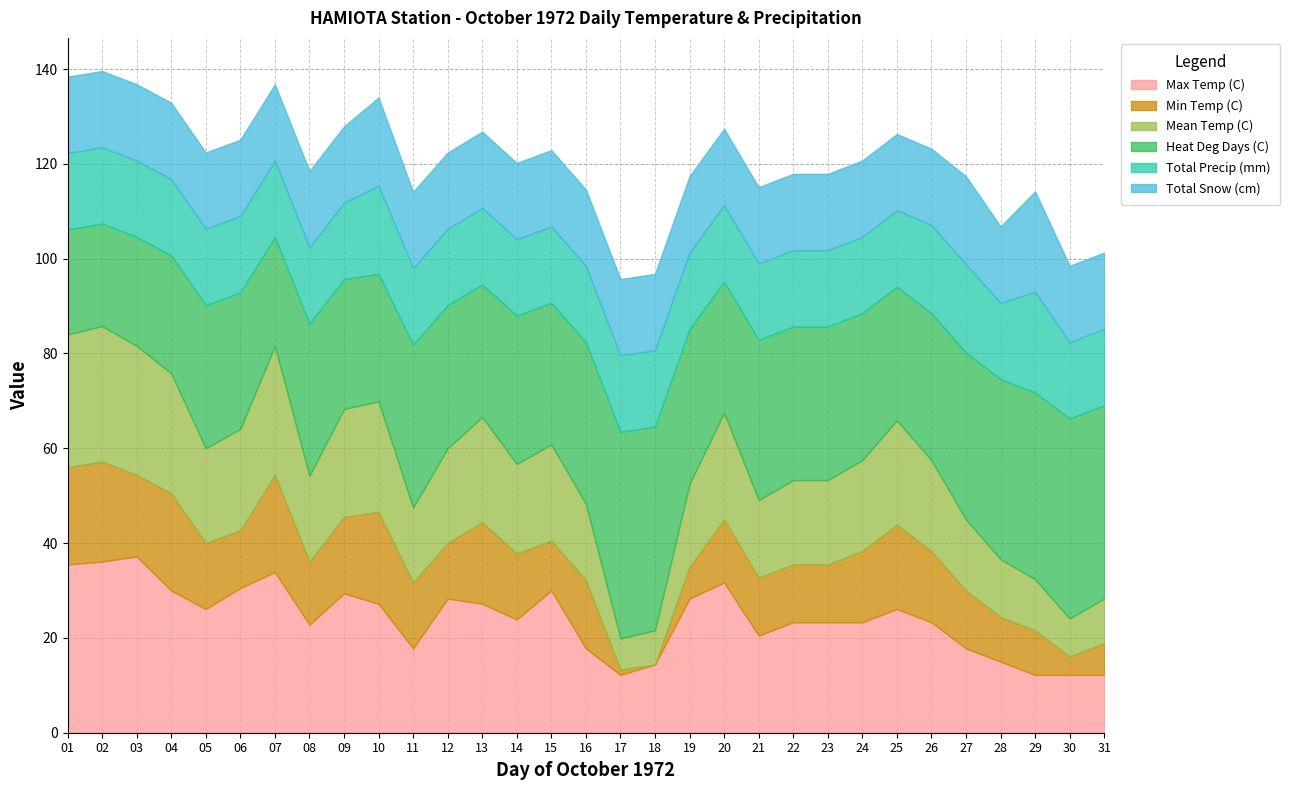

The Max Temp (C) series shows 15.0 at 28. True or false?

True